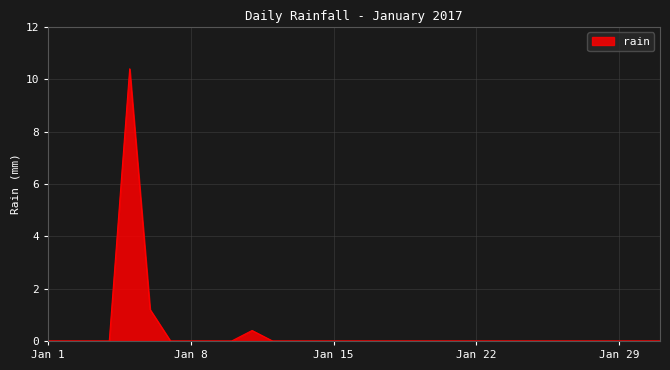

What is the maximum value shown in the chart?

10.4